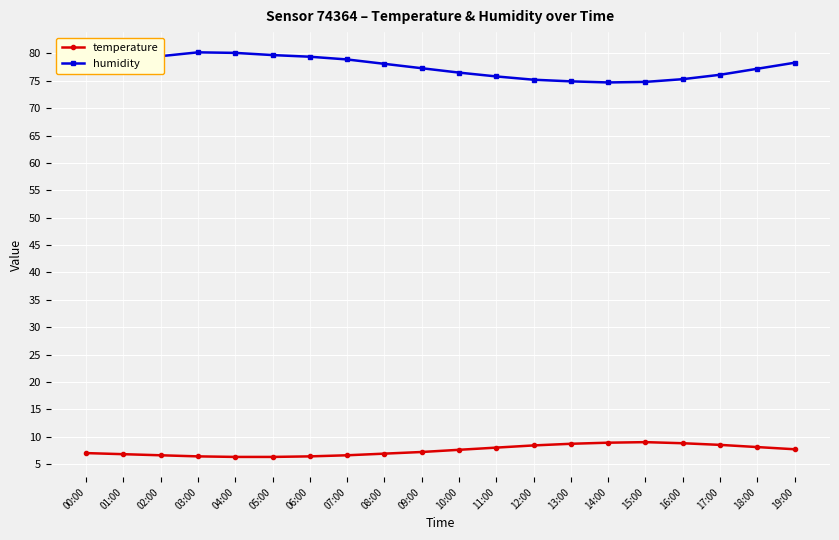

What is the maximum value for temperature?

9.0